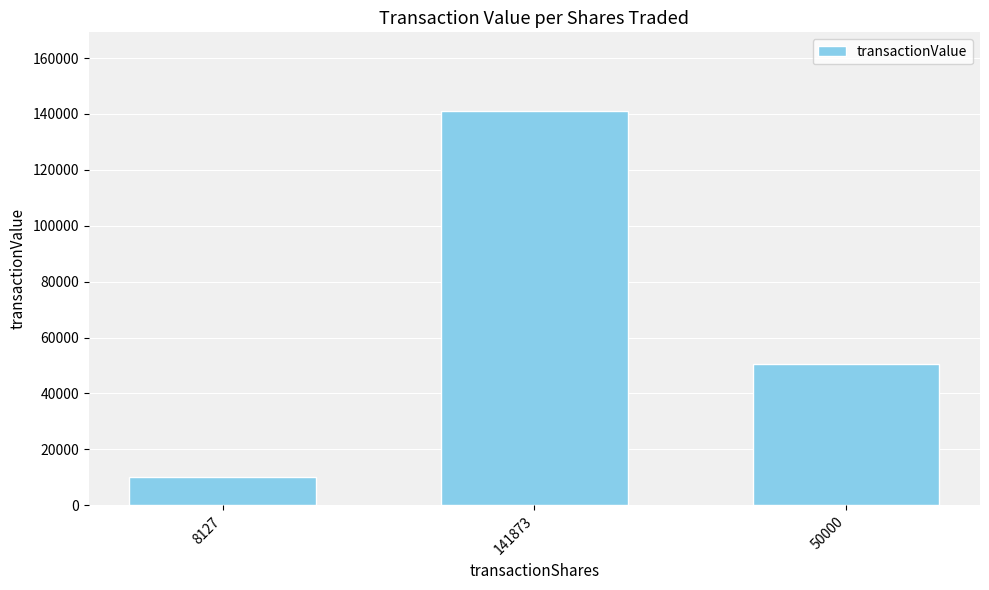

Reading left to right, list all the values displayed in this chart.

8127=10152	141873=141008	50000=50500